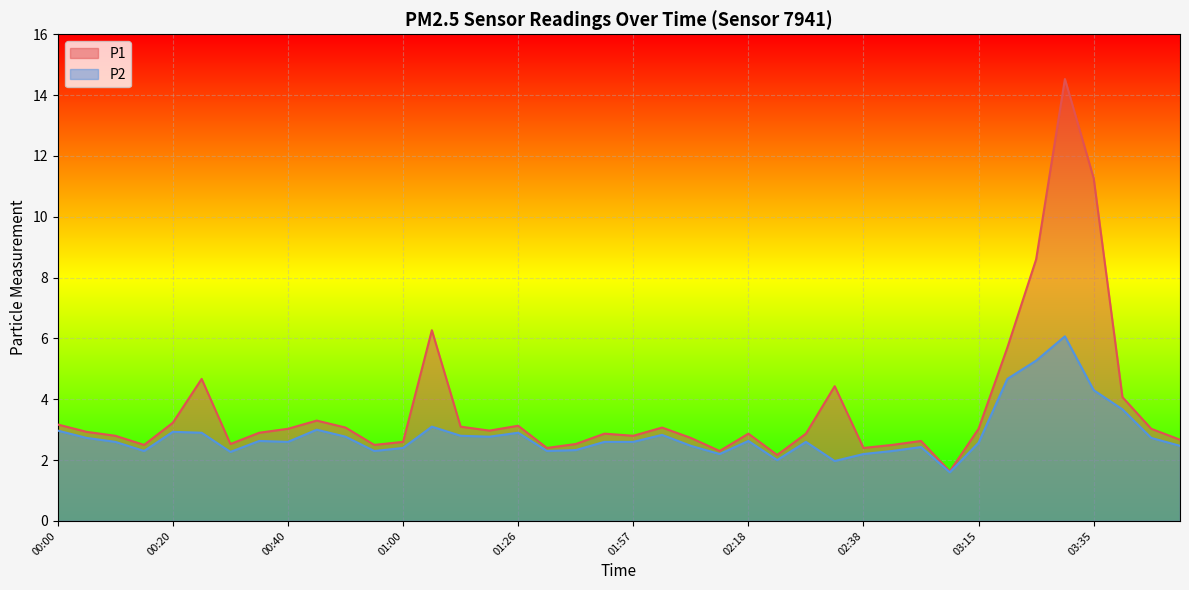

Between 00:35 and 01:37, which series saw the biggest shift?

P1